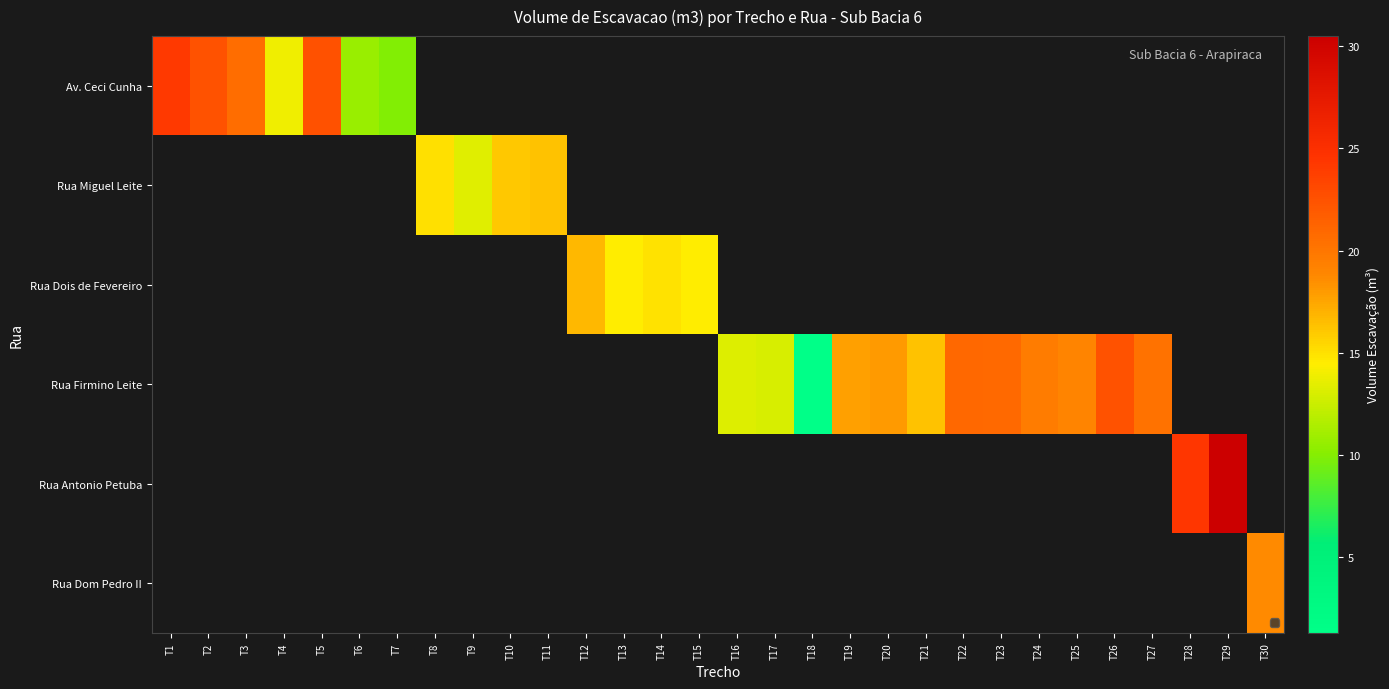

What is the greatest value displayed?

30.5